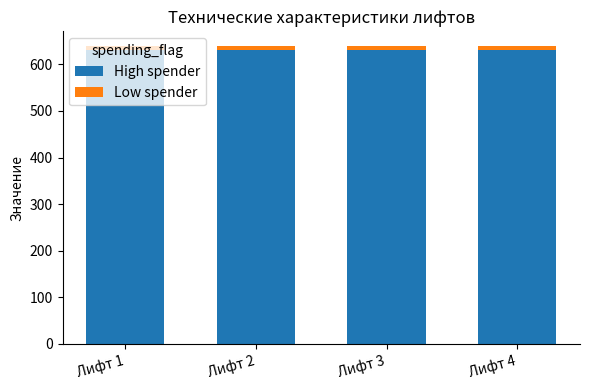

The value of High spender at Лифт 2 is 630. True or false?

True